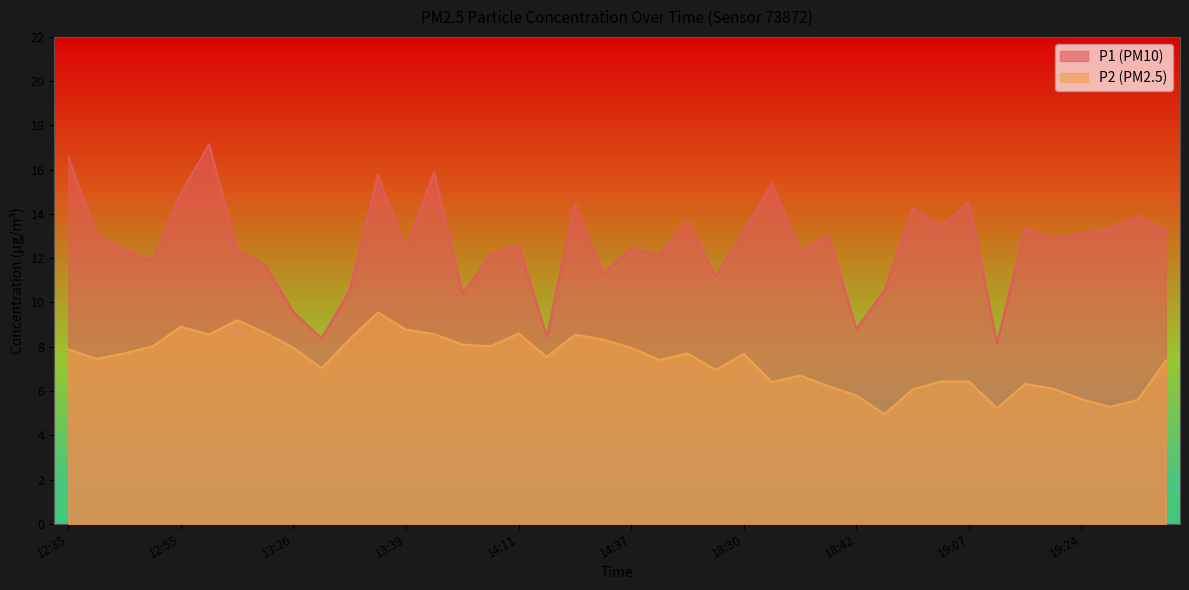

List the series in order of their peak value, lowest first.

P2, P1